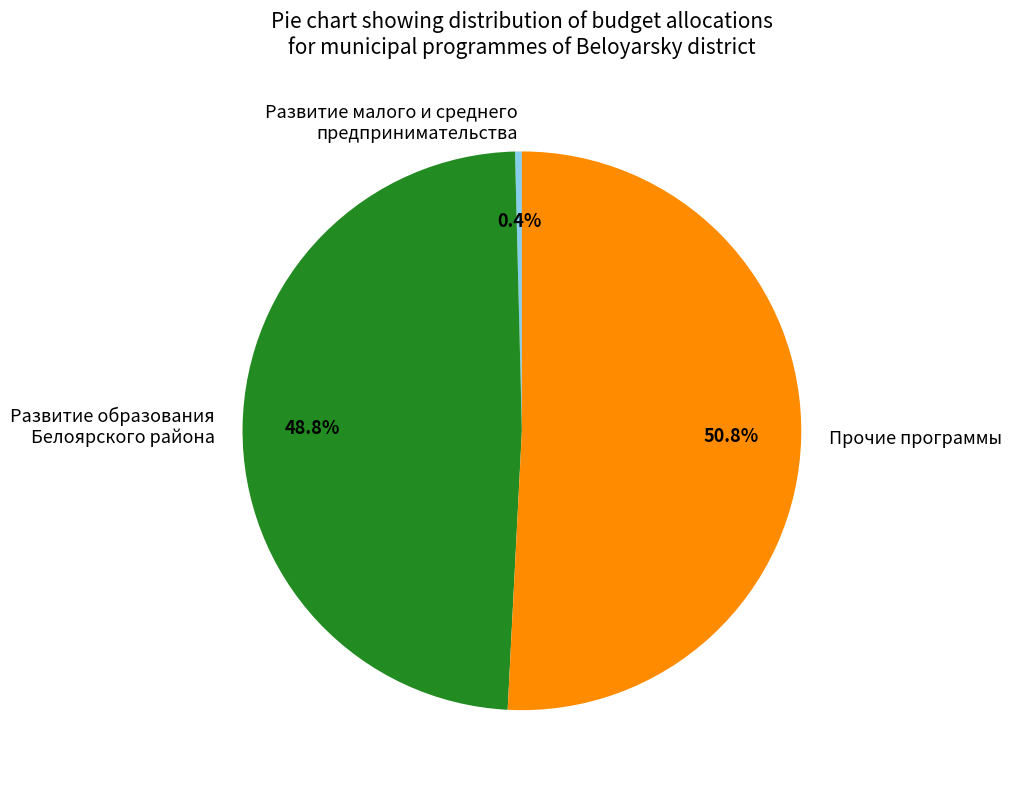

Which category has the smallest portion of the pie?

Развитие малого и среднего предпринимательства